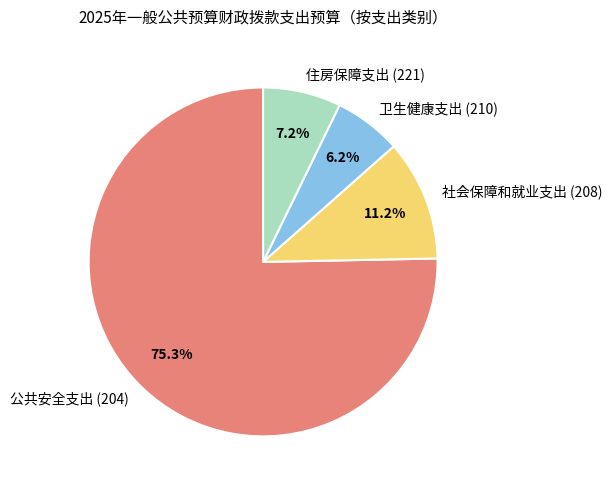

Which slice represents more than half of the pie?

公共安全支出 (204)